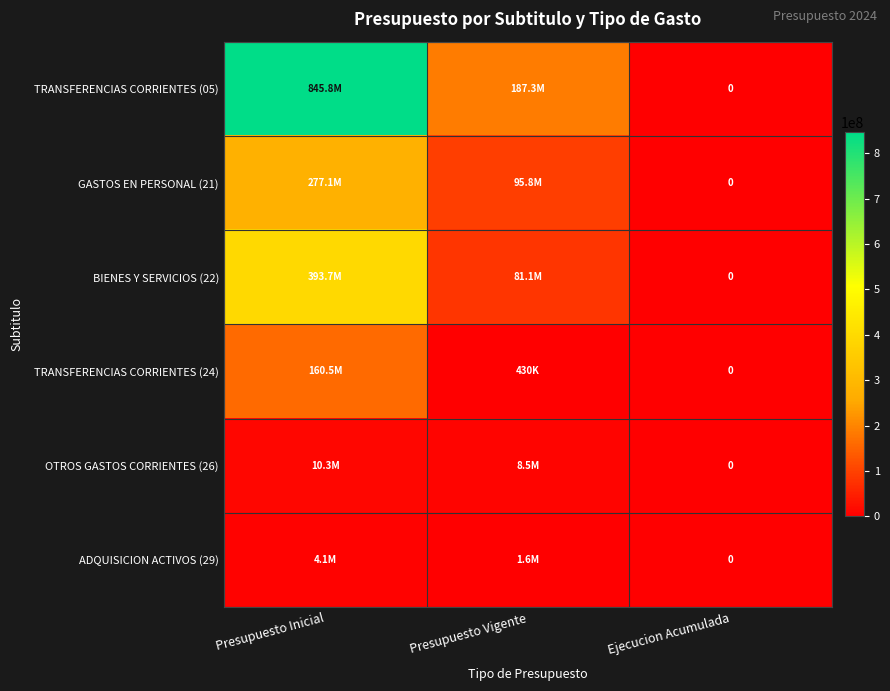

The TRANSFERENCIAS CORRIENTES (24) series shows 653863 at Presupuesto Vigente. True or false?

False